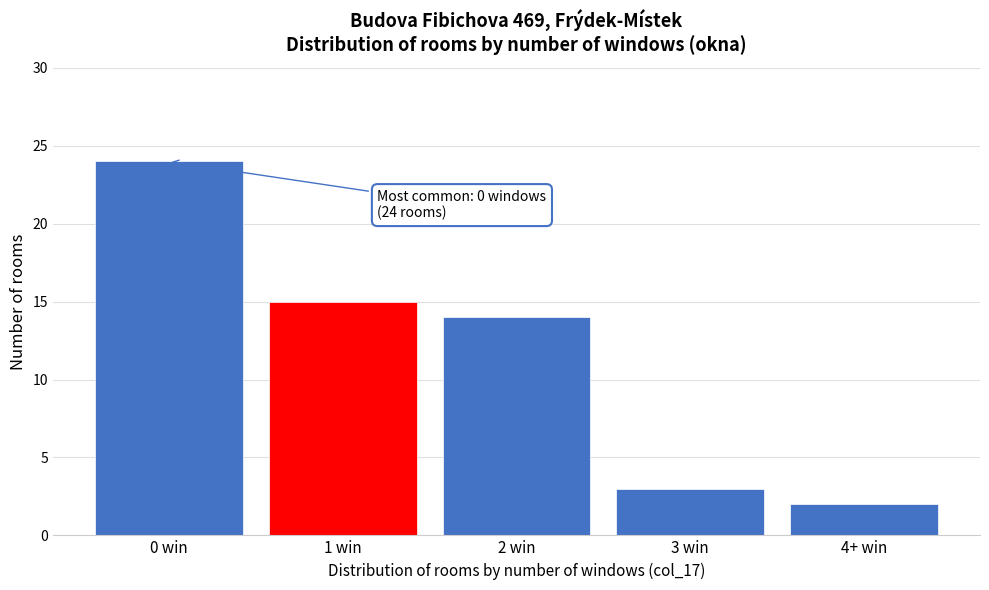

Reading left to right, extract all data points from this chart.

24	15	14	3	2